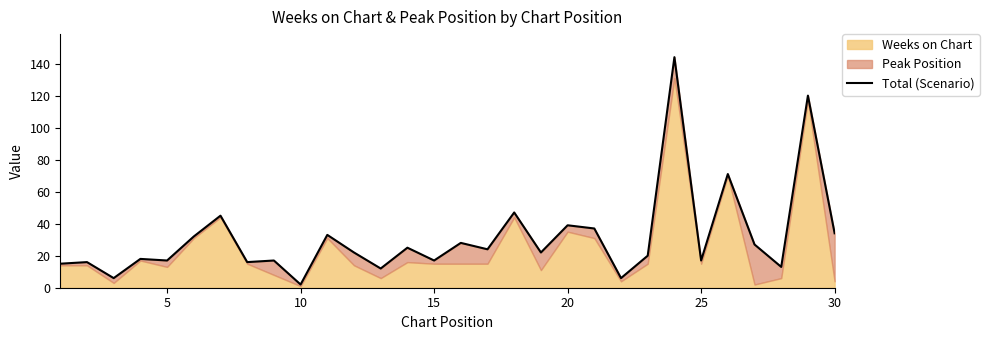

What is the maximum value shown in the chart?

144